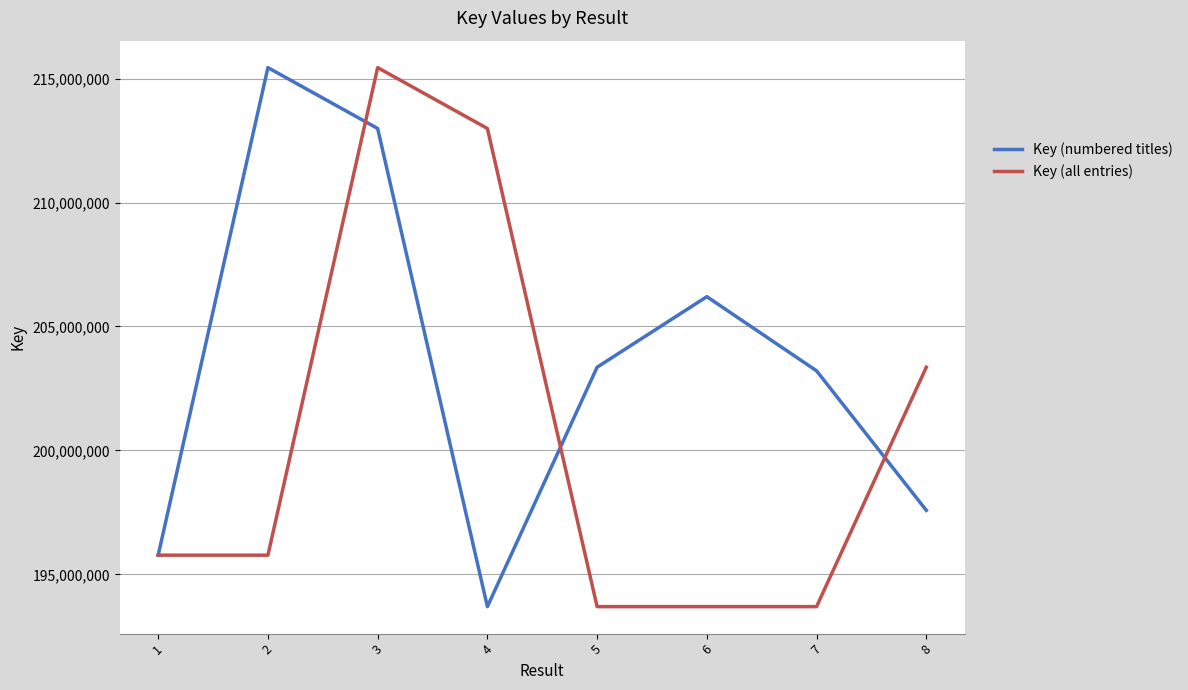

What are all the series names shown in the legend?

Key (numbered titles), Key (all entries)